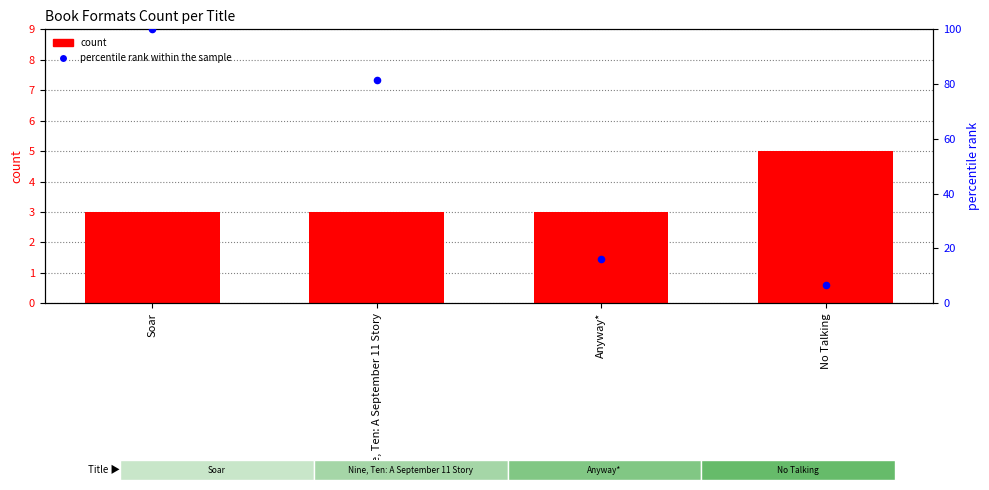

At how many categories does at least one series exceed 36?

2